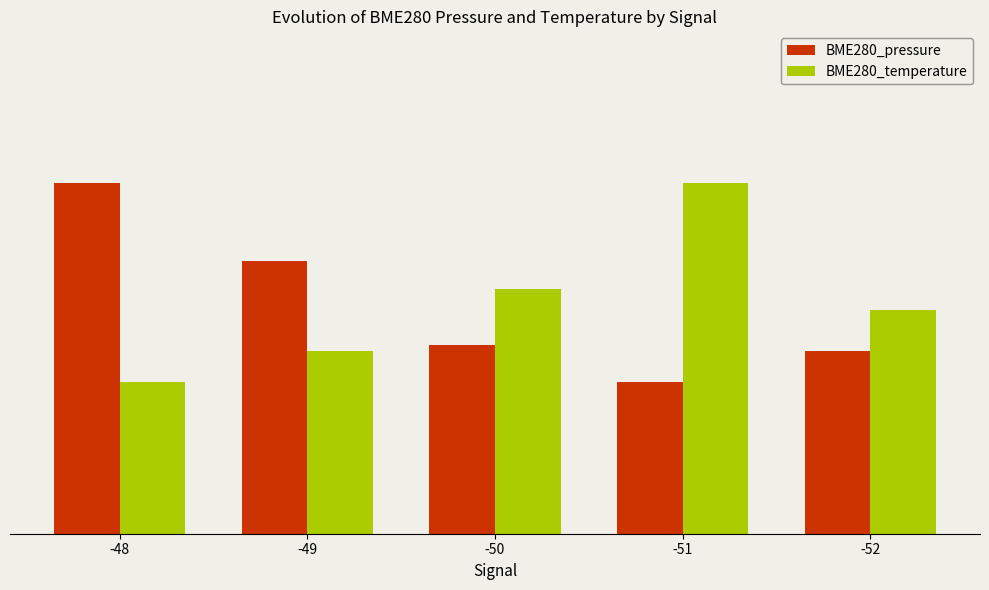

Are the bars horizontal?

No